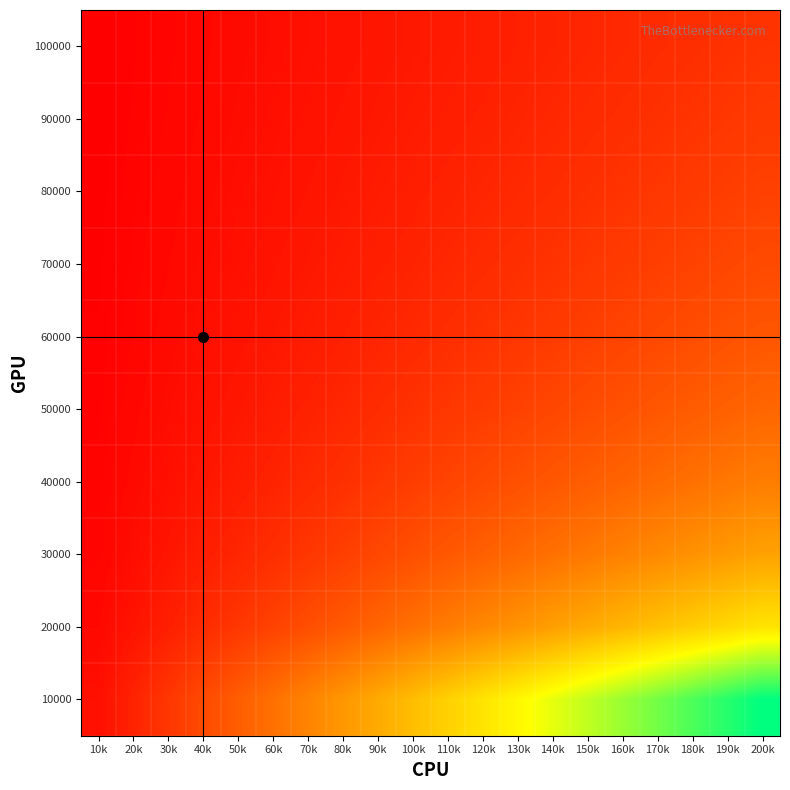

Reading left to right, extract all data points from this chart.

100000: 10k=0.0	20k=0.0	30k=0.0	40k=0.0	50k=0.0	60k=0.0	70k=0.0	80k=0.1	90k=0.1	100k=0.1	110k=0.1	120k=0.1	130k=0.1	140k=0.1	150k=0.1	160k=0.1	170k=0.1	180k=0.1	190k=0.1	200k=0.1
90000: 10k=0.0	20k=0.0	30k=0.0	40k=0.0	50k=0.0	60k=0.0	70k=0.0	80k=0.1	90k=0.1	100k=0.1	110k=0.1	120k=0.1	130k=0.1	140k=0.1	150k=0.1	160k=0.1	170k=0.1	180k=0.1	190k=0.1	200k=0.2
80000: 10k=0.0	20k=0.0	30k=0.0	40k=0.0	50k=0.0	60k=0.0	70k=0.1	80k=0.1	90k=0.1	100k=0.1	110k=0.1	120k=0.1	130k=0.1	140k=0.1	150k=0.1	160k=0.1	170k=0.1	180k=0.2	190k=0.2	200k=0.2
70000: 10k=0.0	20k=0.0	30k=0.0	40k=0.0	50k=0.0	60k=0.1	70k=0.1	80k=0.1	90k=0.1	100k=0.1	110k=0.1	120k=0.1	130k=0.1	140k=0.1	150k=0.1	160k=0.2	170k=0.2	180k=0.2	190k=0.2	200k=0.2
60000: 10k=0.0	20k=0.0	30k=0.0	40k=0.0	50k=0.1	60k=0.1	70k=0.1	80k=0.1	90k=0.1	100k=0.1	110k=0.1	120k=0.1	130k=0.1	140k=0.2	150k=0.2	160k=0.2	170k=0.2	180k=0.2	190k=0.2	200k=0.2
50000: 10k=0.0	20k=0.0	30k=0.0	40k=0.0	50k=0.1	60k=0.1	70k=0.1	80k=0.1	90k=0.1	100k=0.1	110k=0.1	120k=0.2	130k=0.2	140k=0.2	150k=0.2	160k=0.2	170k=0.2	180k=0.2	190k=0.3	200k=0.3
40000: 10k=0.0	20k=0.0	30k=0.0	40k=0.1	50k=0.1	60k=0.1	70k=0.1	80k=0.1	90k=0.1	100k=0.2	110k=0.2	120k=0.2	130k=0.2	140k=0.2	150k=0.2	160k=0.3	170k=0.3	180k=0.3	190k=0.3	200k=0.3
30000: 10k=0.0	20k=0.0	30k=0.1	40k=0.1	50k=0.1	60k=0.1	70k=0.1	80k=0.2	90k=0.2	100k=0.2	110k=0.2	120k=0.3	130k=0.3	140k=0.3	150k=0.3	160k=0.3	170k=0.4	180k=0.4	190k=0.4	200k=0.4
20000: 10k=0.0	20k=0.1	30k=0.1	40k=0.1	50k=0.1	60k=0.2	70k=0.2	80k=0.2	90k=0.3	100k=0.3	110k=0.3	120k=0.4	130k=0.4	140k=0.4	150k=0.4	160k=0.5	170k=0.5	180k=0.5	190k=0.6	200k=0.6
10000: 10k=0.0	20k=0.1	30k=0.1	40k=0.2	50k=0.2	60k=0.3	70k=0.3	80k=0.4	90k=0.4	100k=0.5	110k=0.5	120k=0.6	130k=0.6	140k=0.7	150k=0.7	160k=0.8	170k=0.8	180k=0.9	190k=0.9	200k=1.0